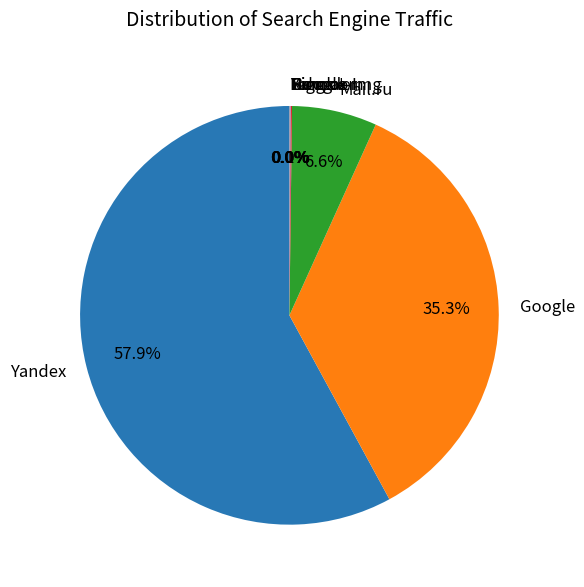

What is the majority slice?

Yandex